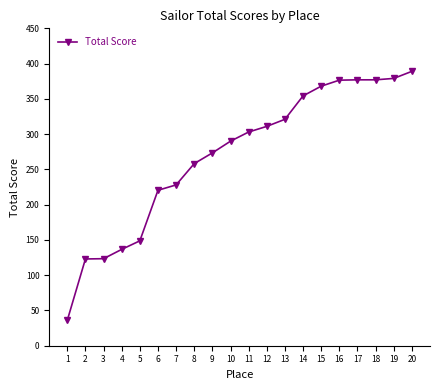

How many categories are shown in the chart?

20